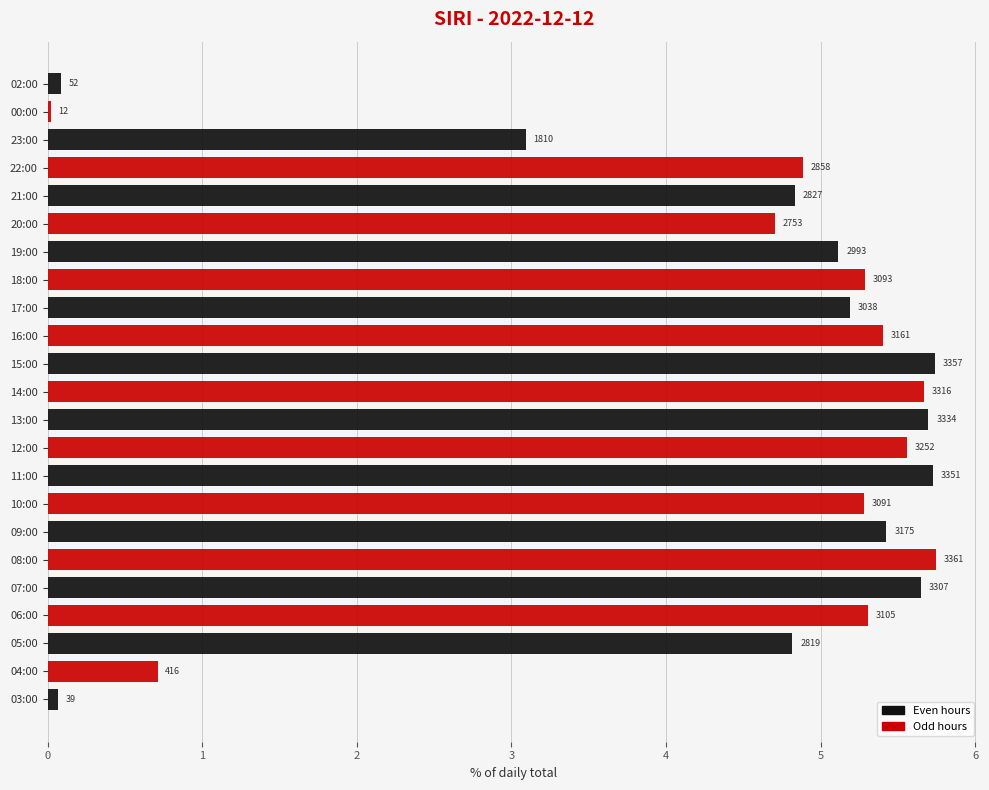

What is the value of the 23rd bar from the left?

52